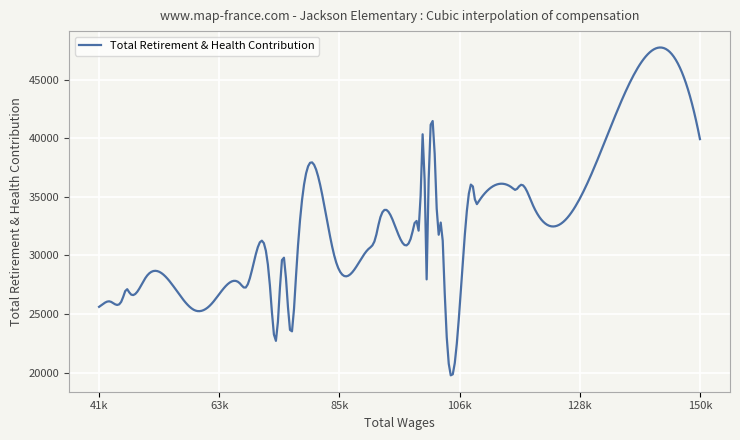

What is the minimum value shown in the chart?

19760.7